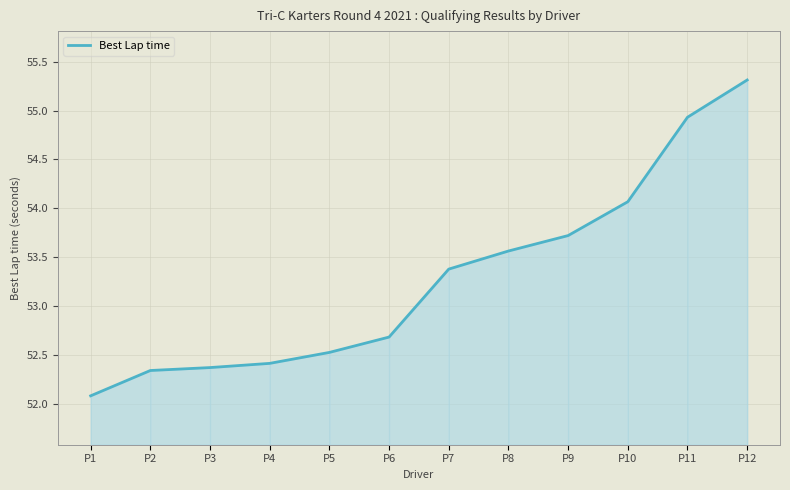

What is the change in value from P6 to P10?

+1.4